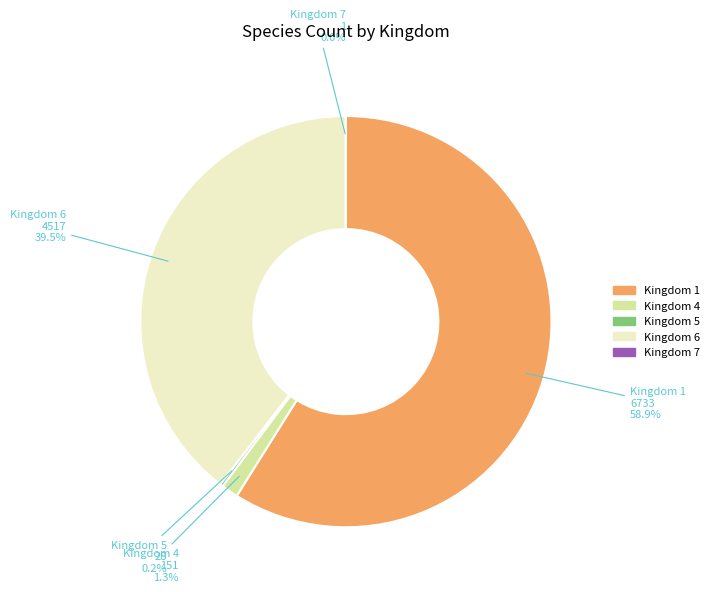

Which slice is the largest?

1